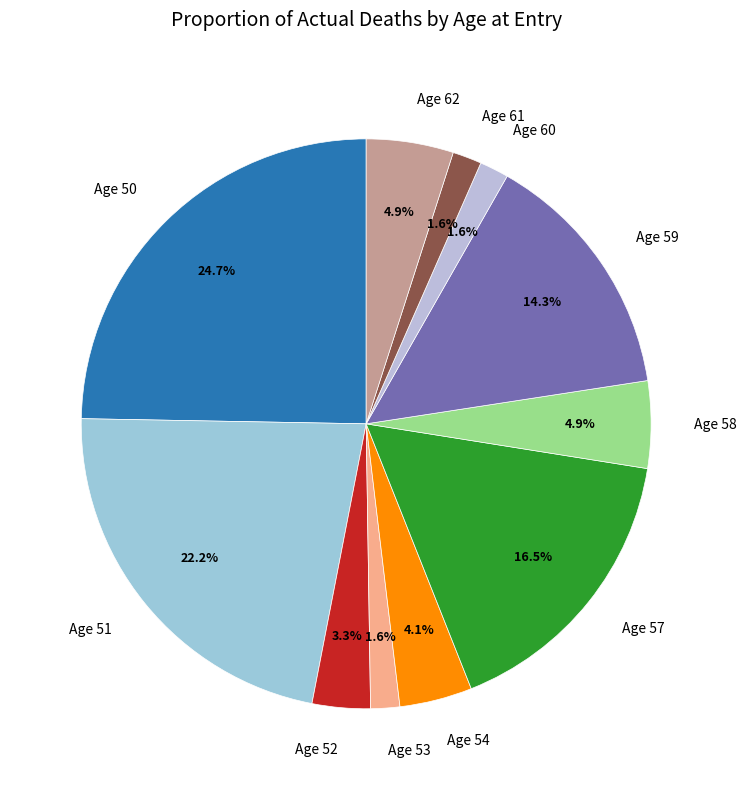

To the nearest percent, what portion does Age 53 represent?

2%